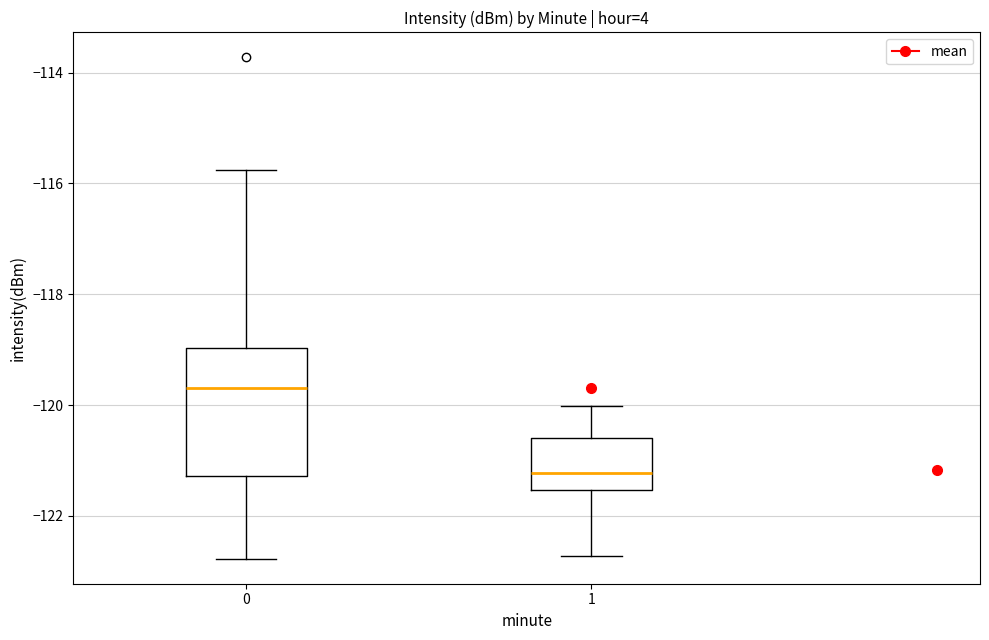

Reading left to right, read every box against the y-axis: the position of its median line, the range the box covers, and the ends of its whiskers. The values are not printed on the chart, so give them approximately, as read against the axis.

0: median -119.6, box -121.2 to -119.0, whiskers -122.8 to -115.8
1: median -121.2, box -121.6 to -120.6, whiskers -122.8 to -120.0